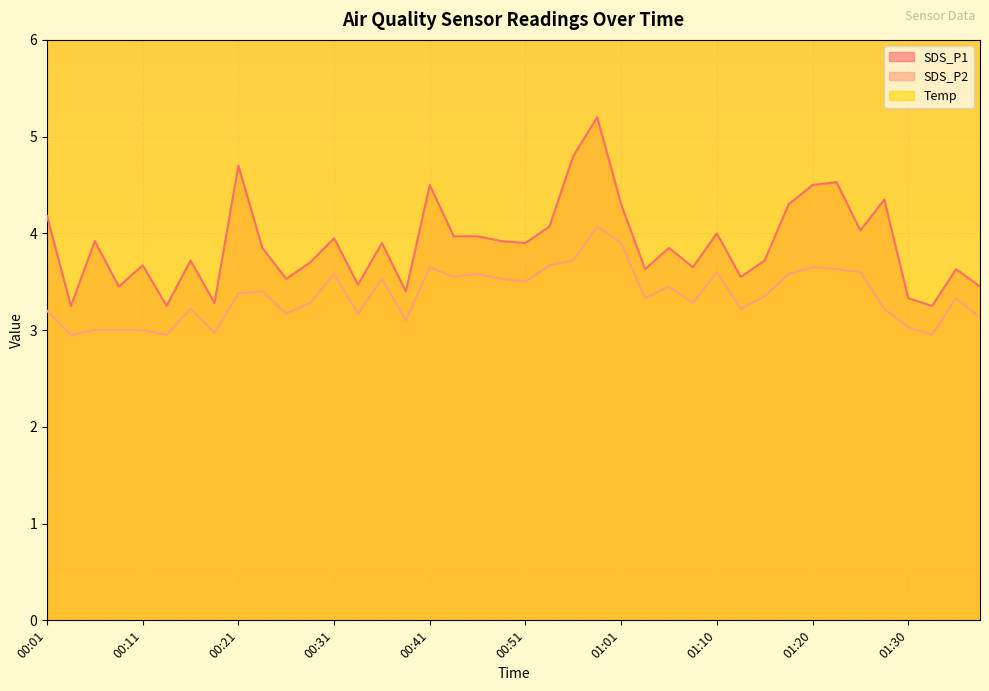

At which category is the sum across all series the highest?

00:58